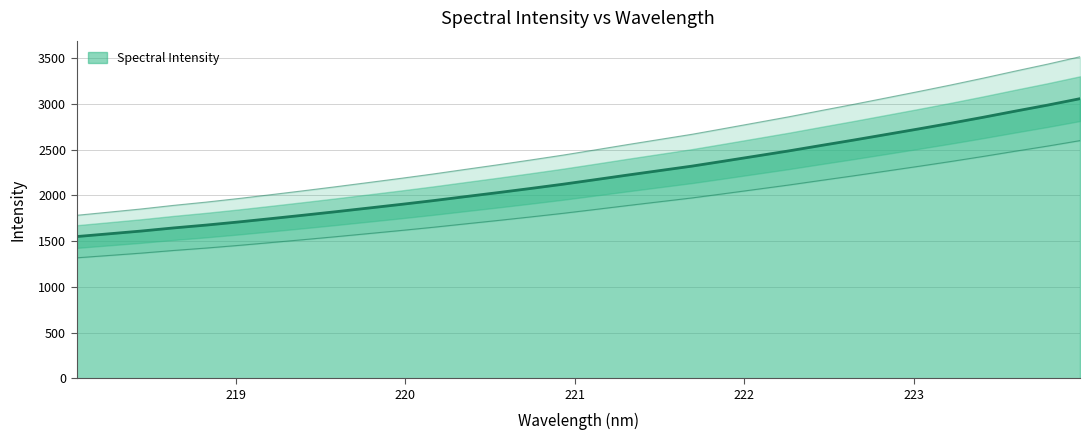

At which label is the value closest to 2302?

221.6902